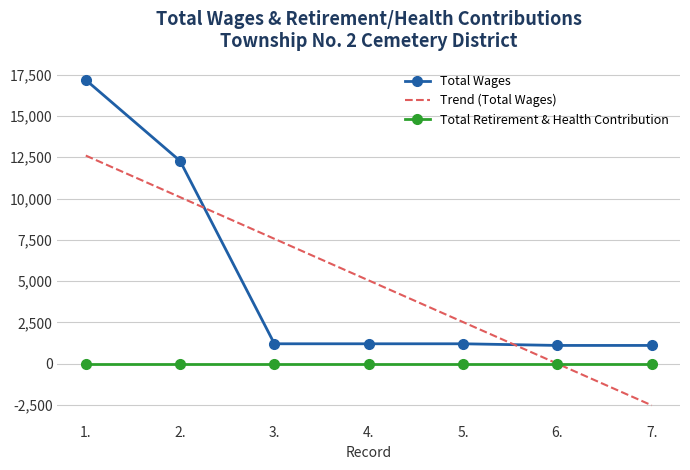

At how many categories does at least one series exceed 8863?

2